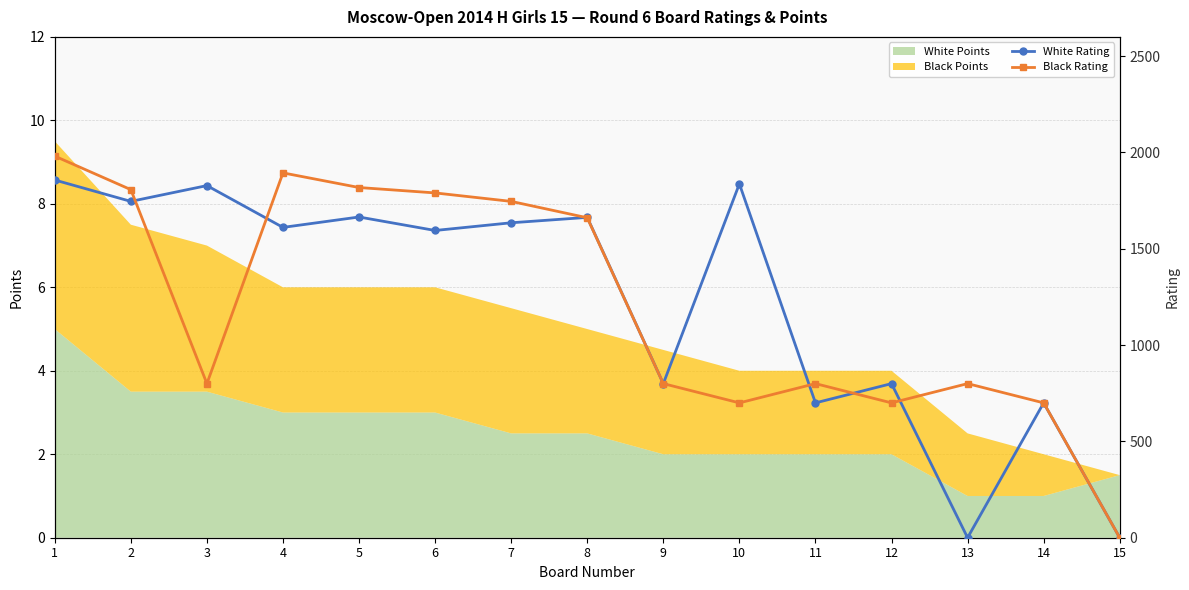

At which category is the sum across all series the highest?

1